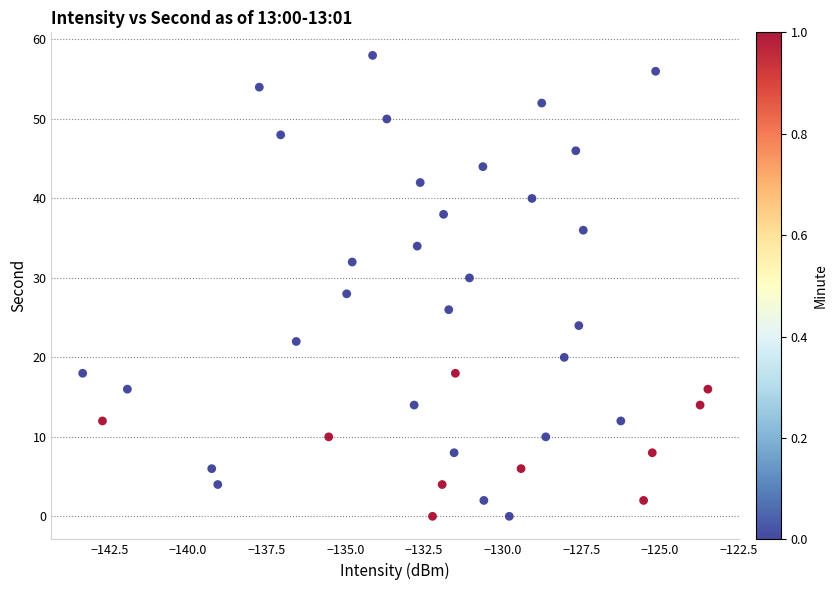

What is the range of Y values (max minus min)?

58